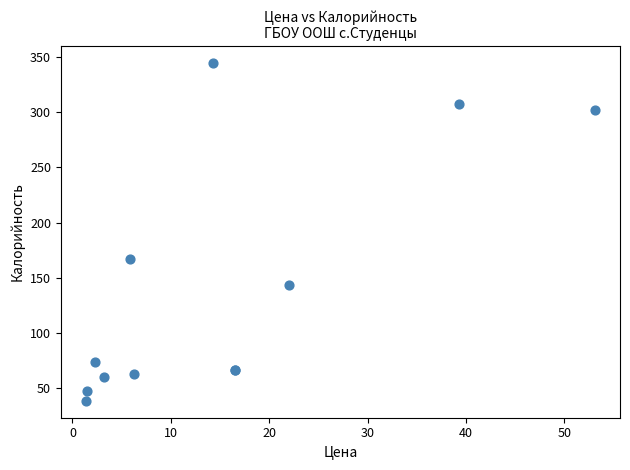

What Y value in the scatter plot is closest to 191?

167.0